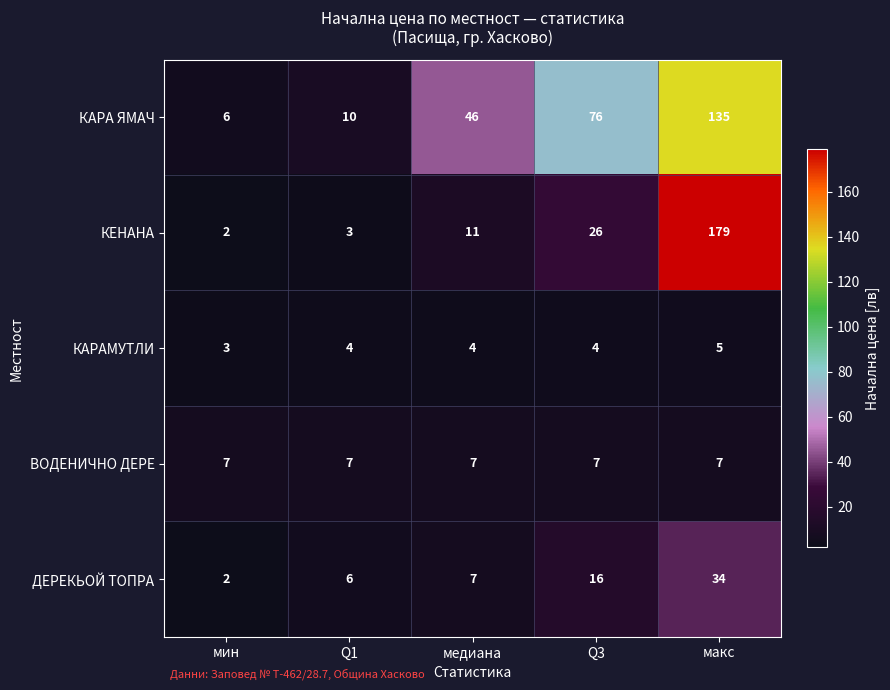

Reading right to left, list all the values displayed in this chart.

КАРА ЯМАЧ: макс=135	Q3=76	медиана=46	Q1=10	мин=6
КЕНАНА: макс=179	Q3=26	медиана=11	Q1=3	мин=2
КАРАМУТЛИ: макс=5	Q3=4	медиана=4	Q1=4	мин=3
ВОДЕНИЧНО ДЕРЕ: макс=7	Q3=7	медиана=7	Q1=7	мин=7
ДЕРЕКЬОЙ ТОПРА: макс=34	Q3=16	медиана=7	Q1=6	мин=2